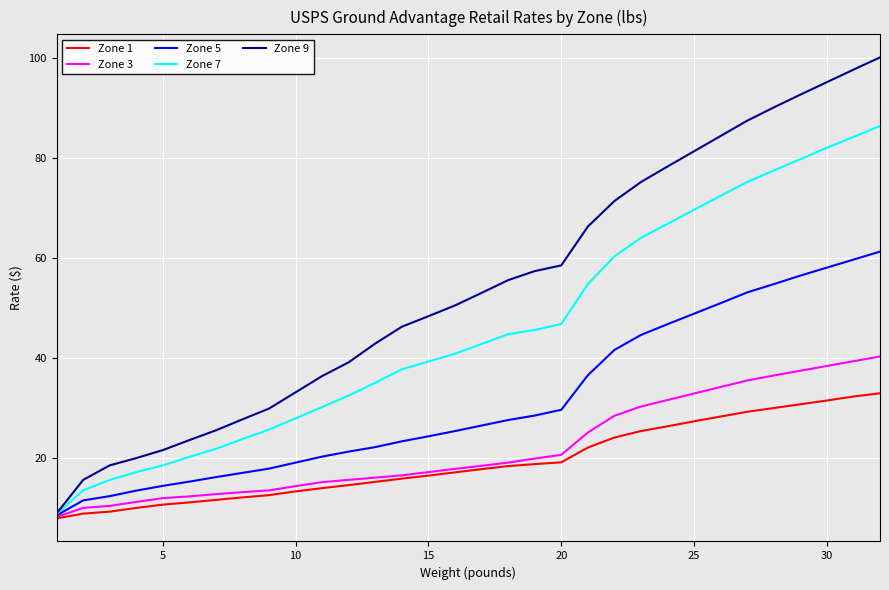

Which series has the widest spread of values?

Zone 9